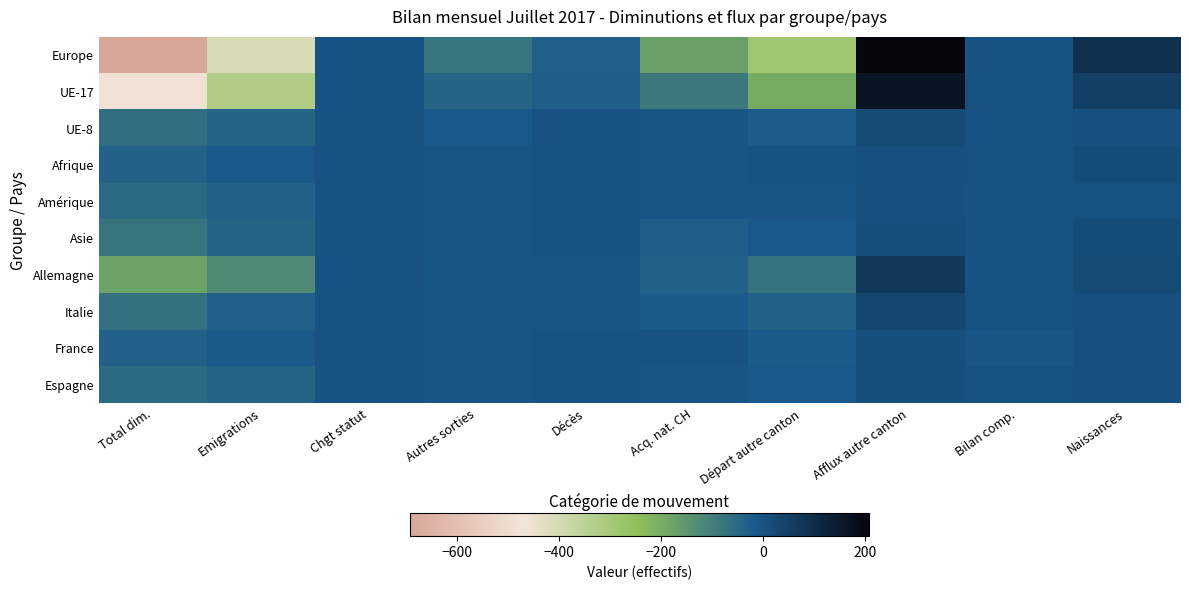

Rank the series by their maximum value, from highest to lowest.

Europe, UE-17, Allemagne, Italie, UE-8, Asie, Afrique, Espagne, France, Amérique